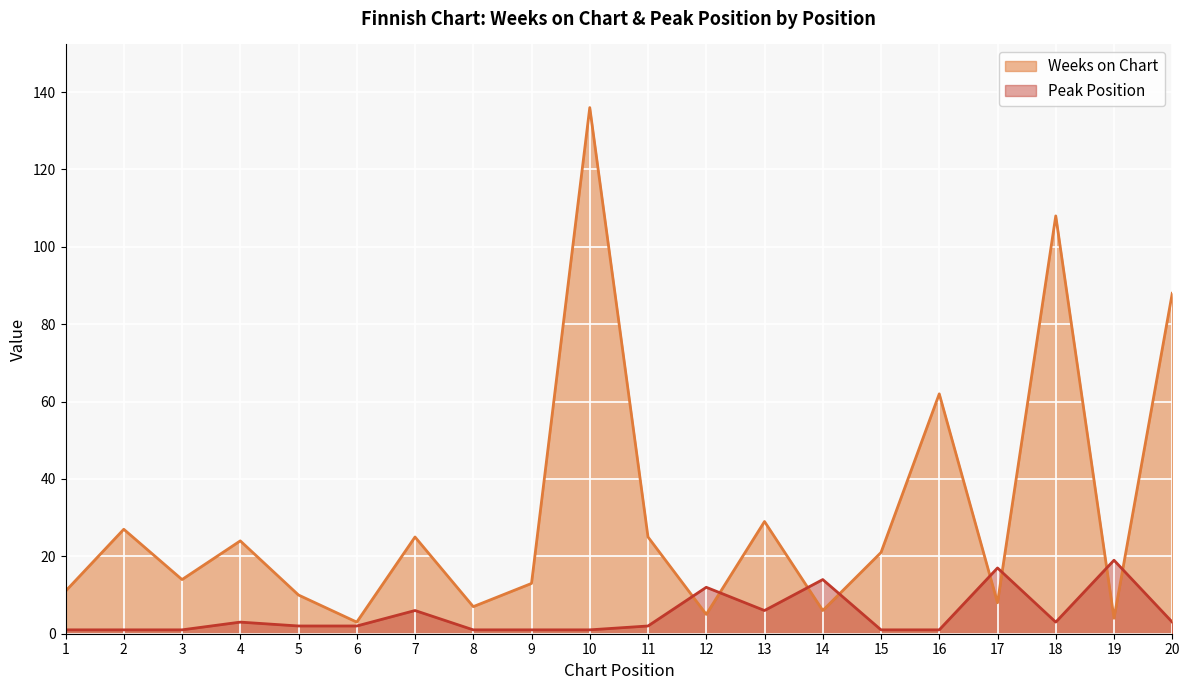

Rank the categories by Peak Position value from highest to lowest.

19, 17, 14, 12, 7, 13, 4, 18, 20, 5, 6, 11, 1, 2, 3, 8, 9, 10, 15, 16